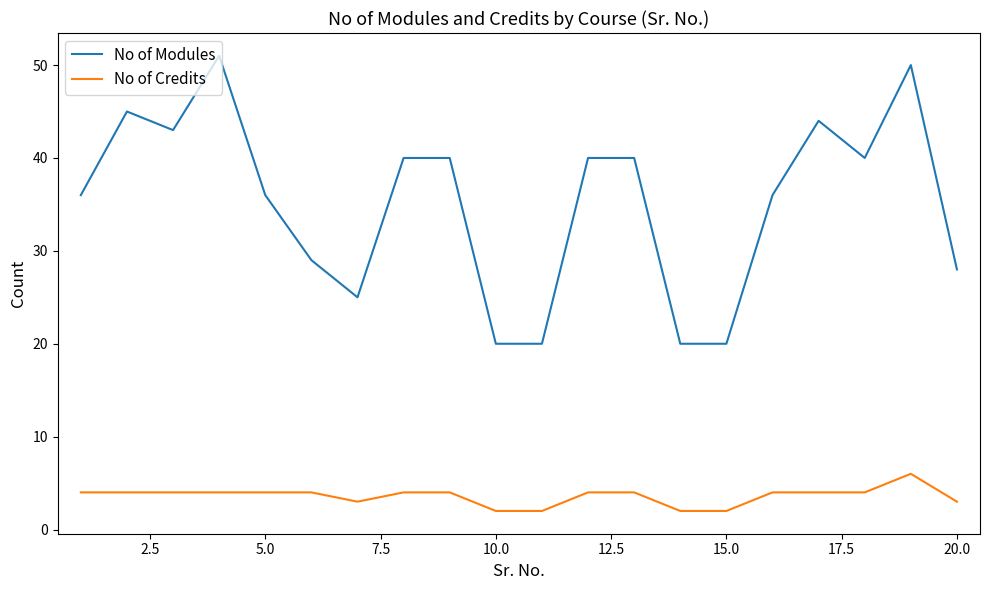

True or false: No of Modules and No of Credits intersect in this chart.

False